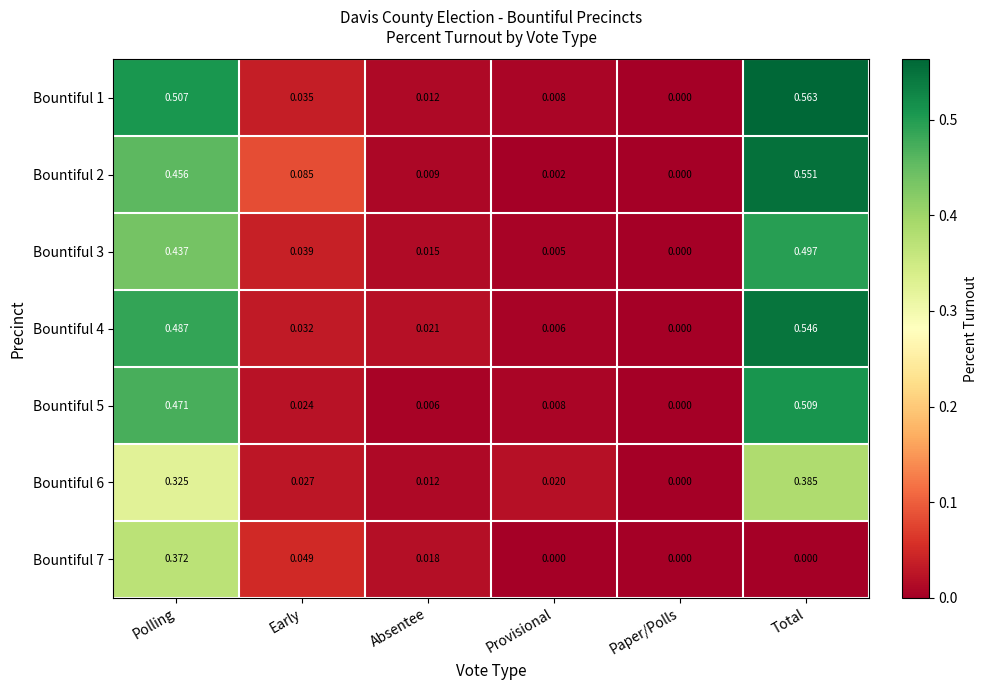

At which category is the sum across all series the highest?

Polling